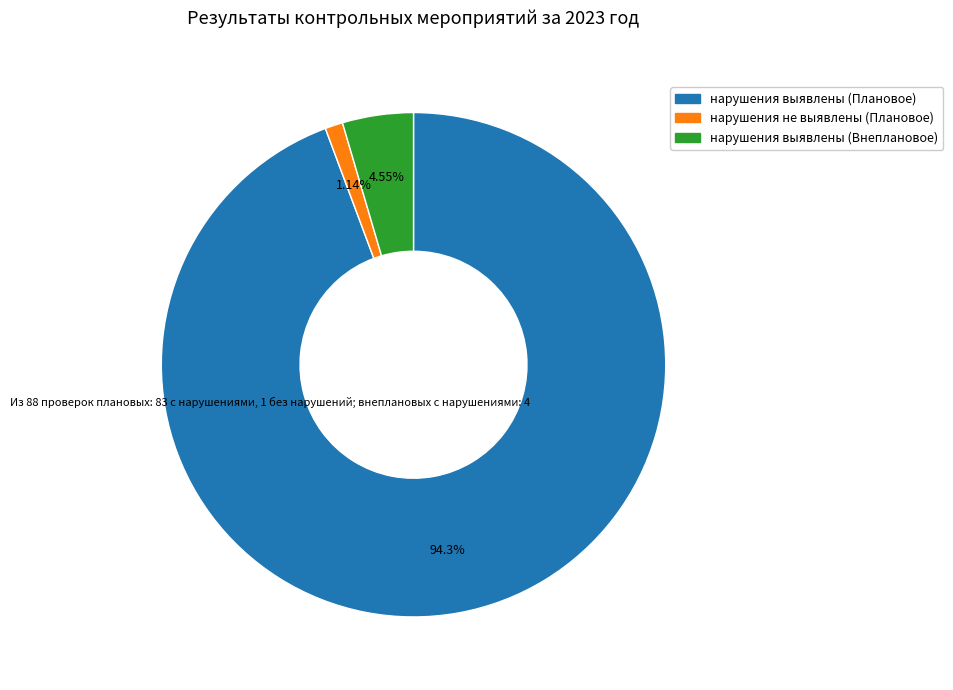

How many slices are in this pie chart?

3